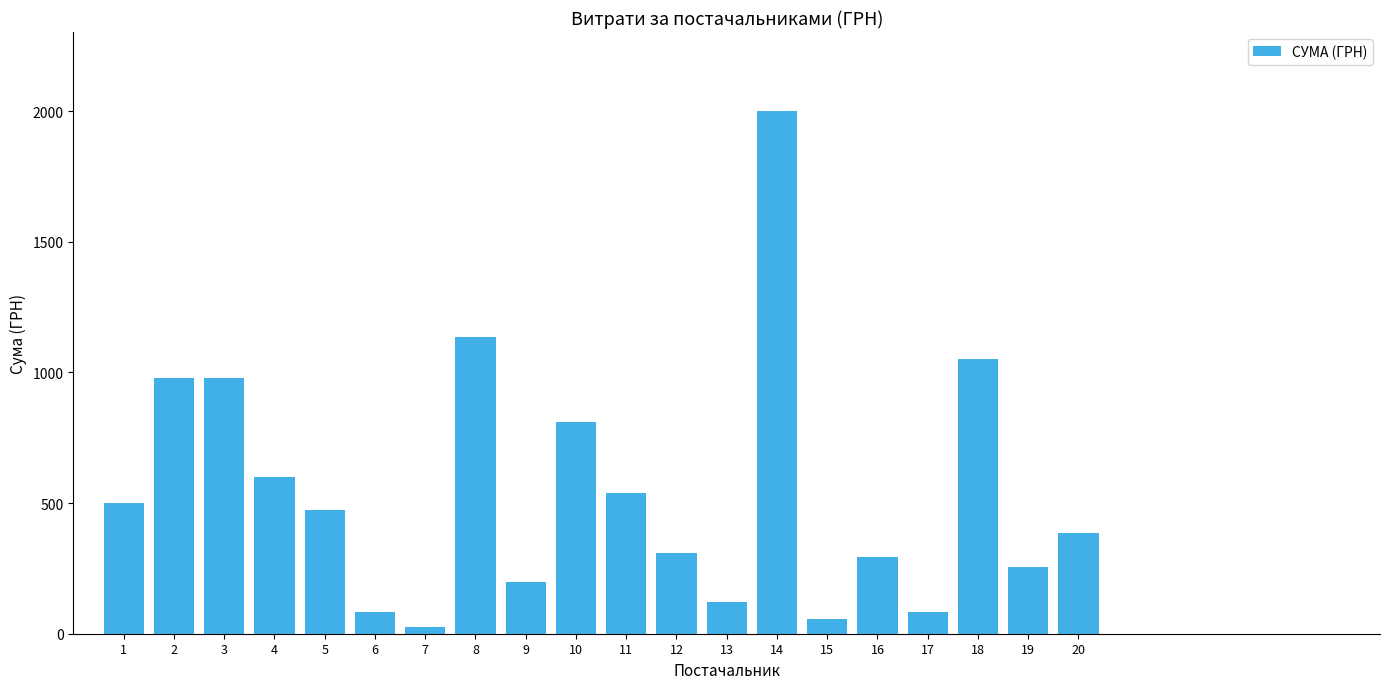

What is the difference between the maximum and second lowest values?

1947.0